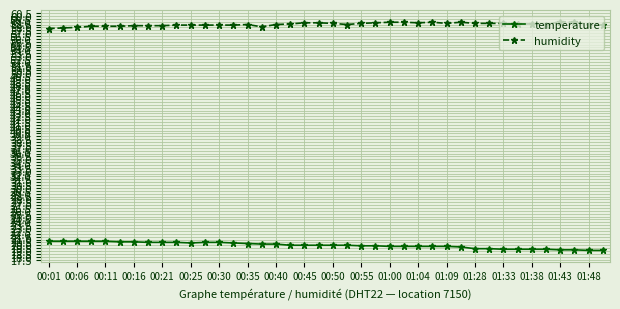

True or false: humidity and temperature intersect in this chart.

False